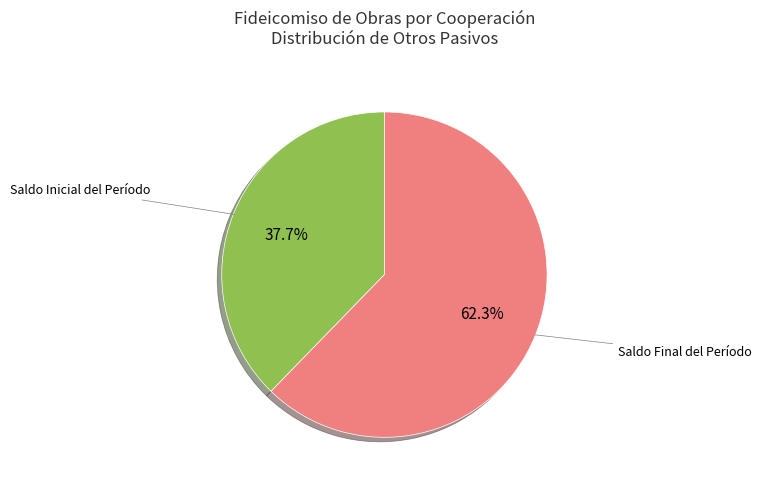

Is there any slice that represents more than half of the pie?

Yes